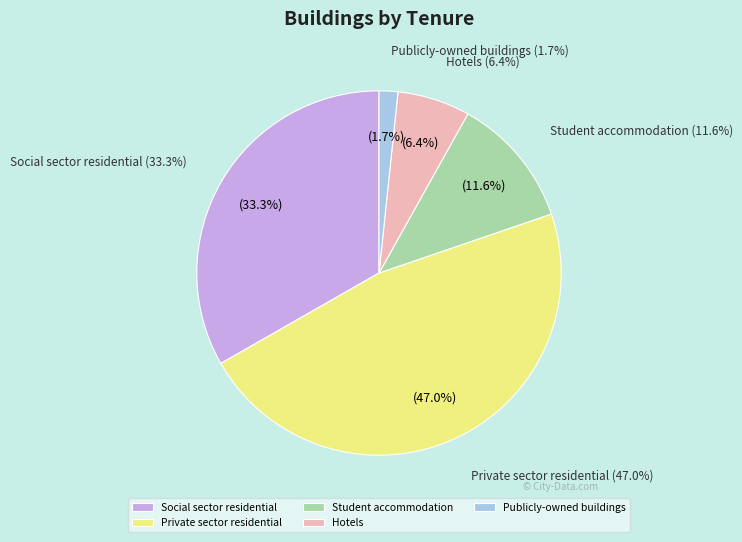

Does Hotels account for over 50% of the chart?

No